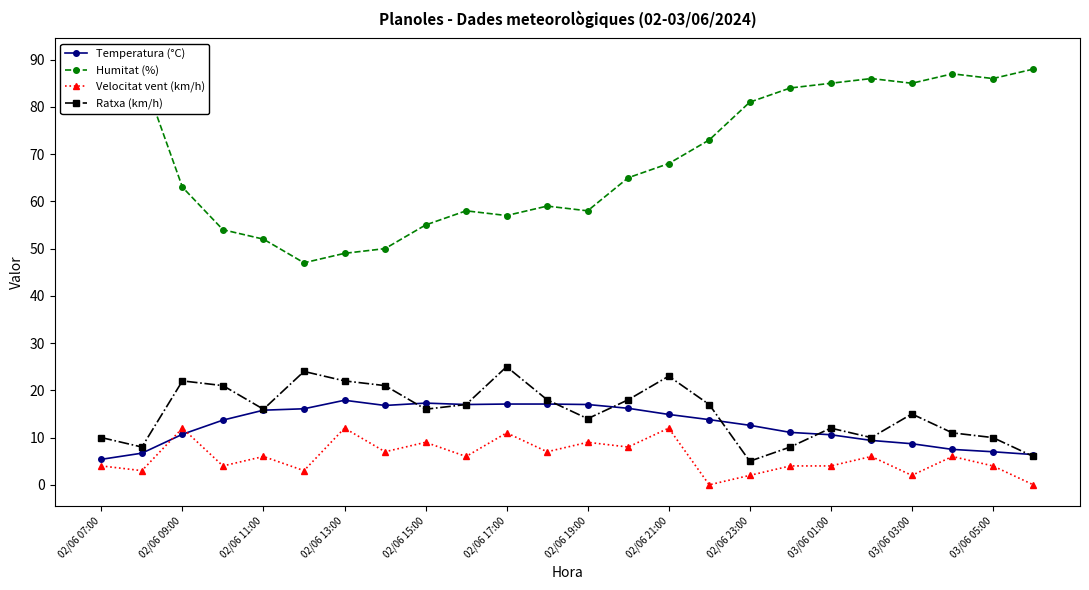

How many lines are shown in the chart?

4